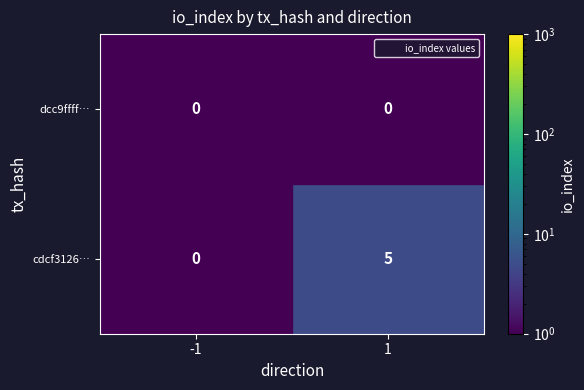

How many distinct data groups are displayed?

2